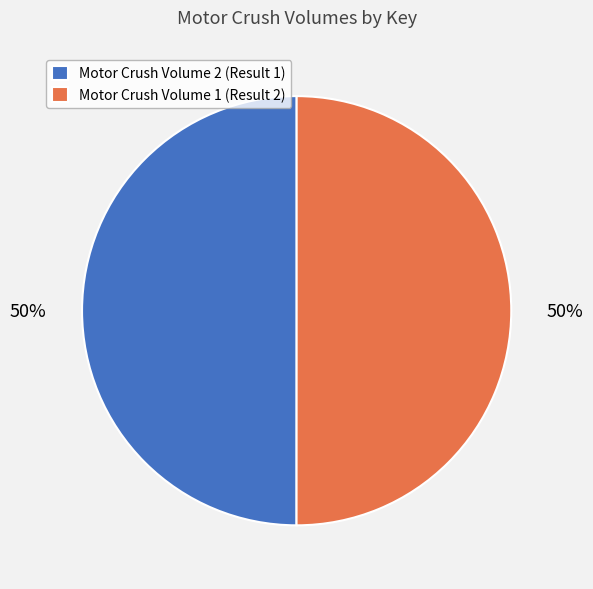

To the nearest percent, what portion does Motor Crush Volume 1 (Result 2) represent?

50%